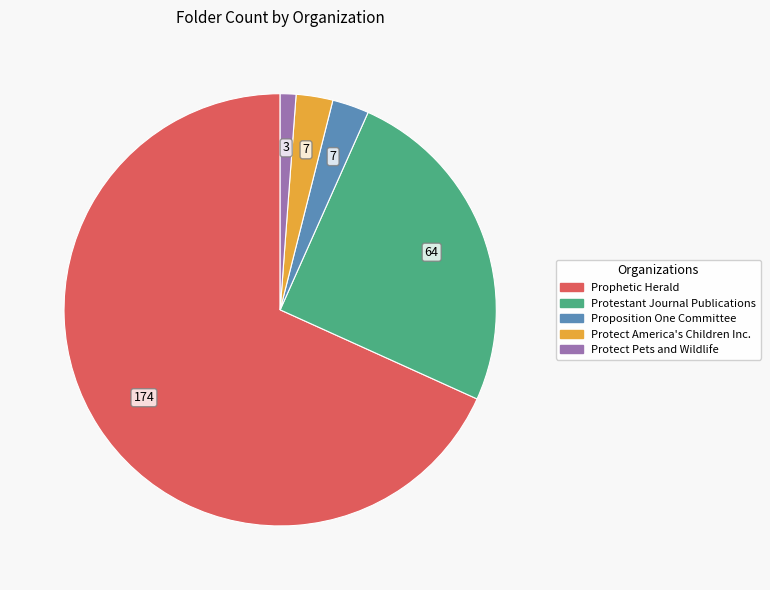

Is Protect Pets and Wildlife the majority of the pie?

No